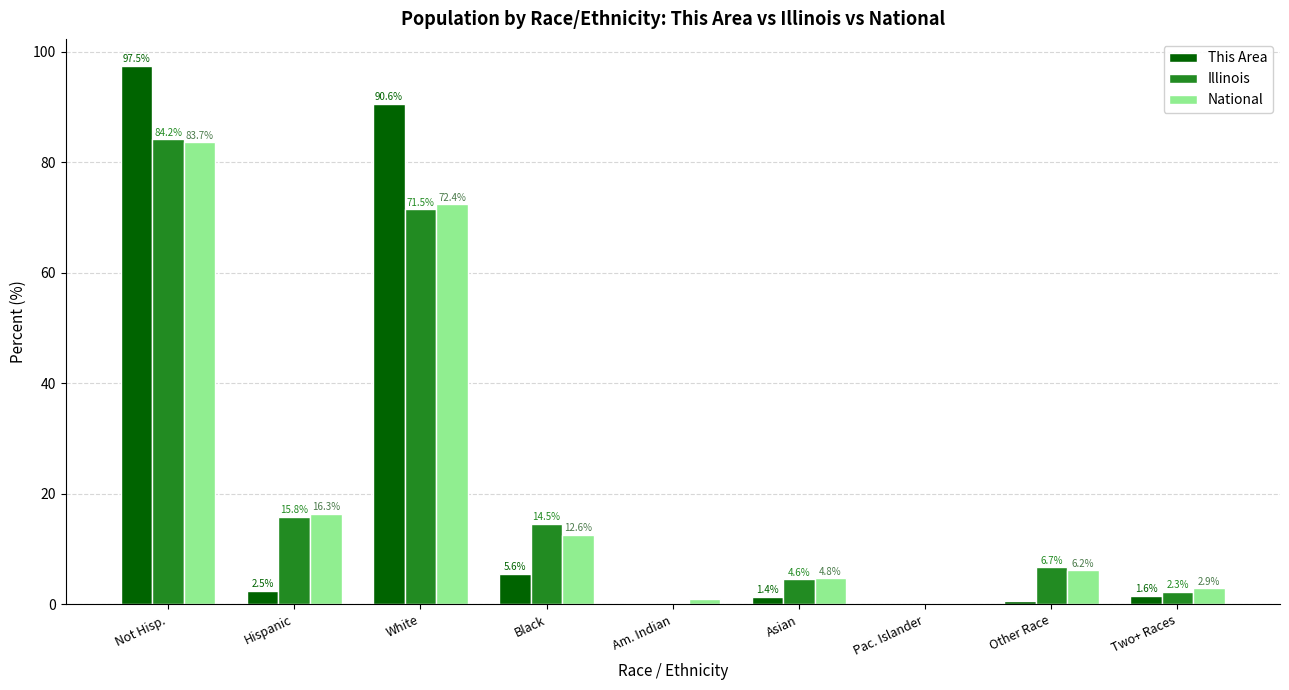

Is the value of National at Black greater than the value of This Area at Asian?

Yes